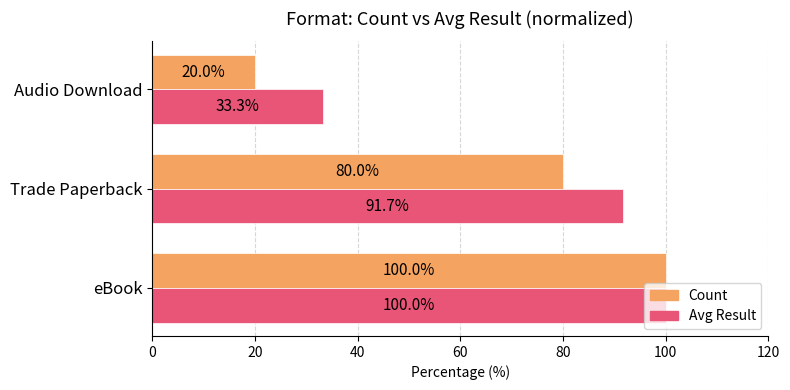

How many data points in Avg Result are less than 91?

1